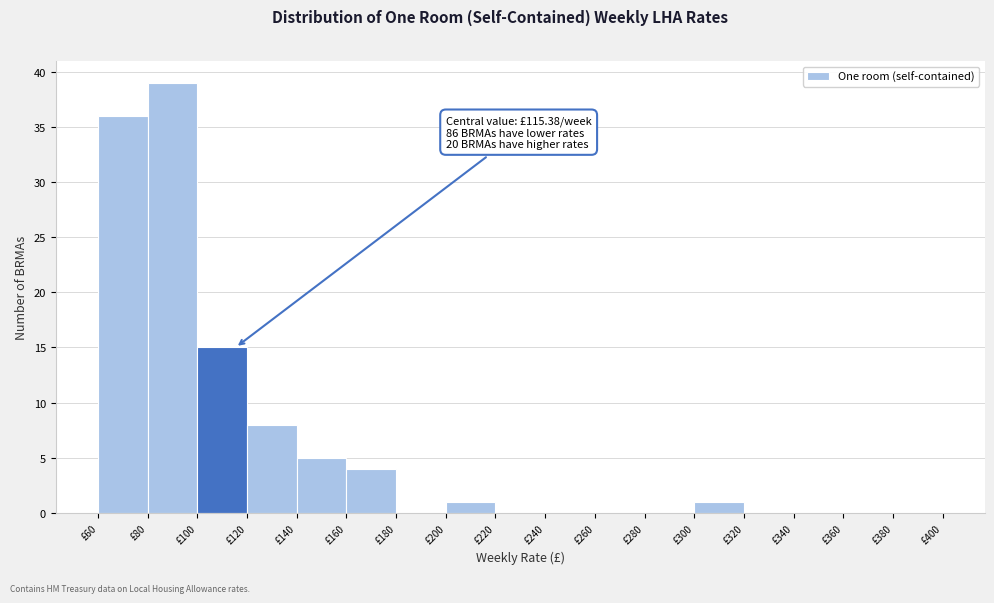

Which range on the x-axis has the tallest bar?

80 to 100